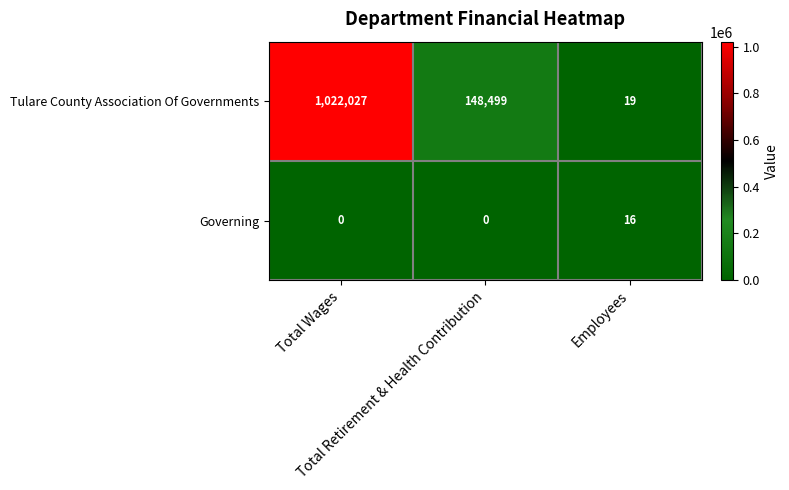

How many Tulare County Association Of Governments values are between 19 and 1022027?

3